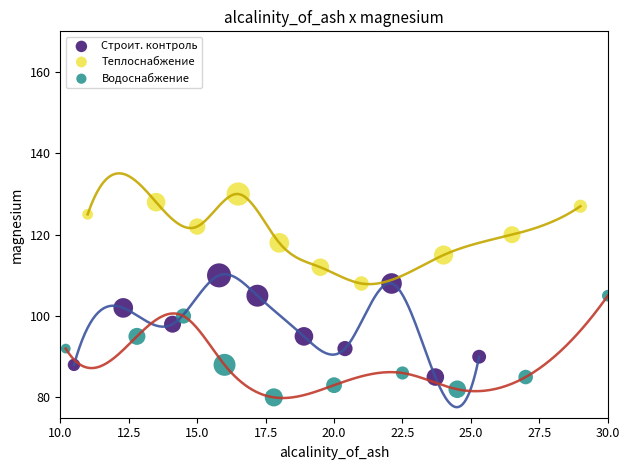

Which series contains the highest Y value?

Теплоснабжение